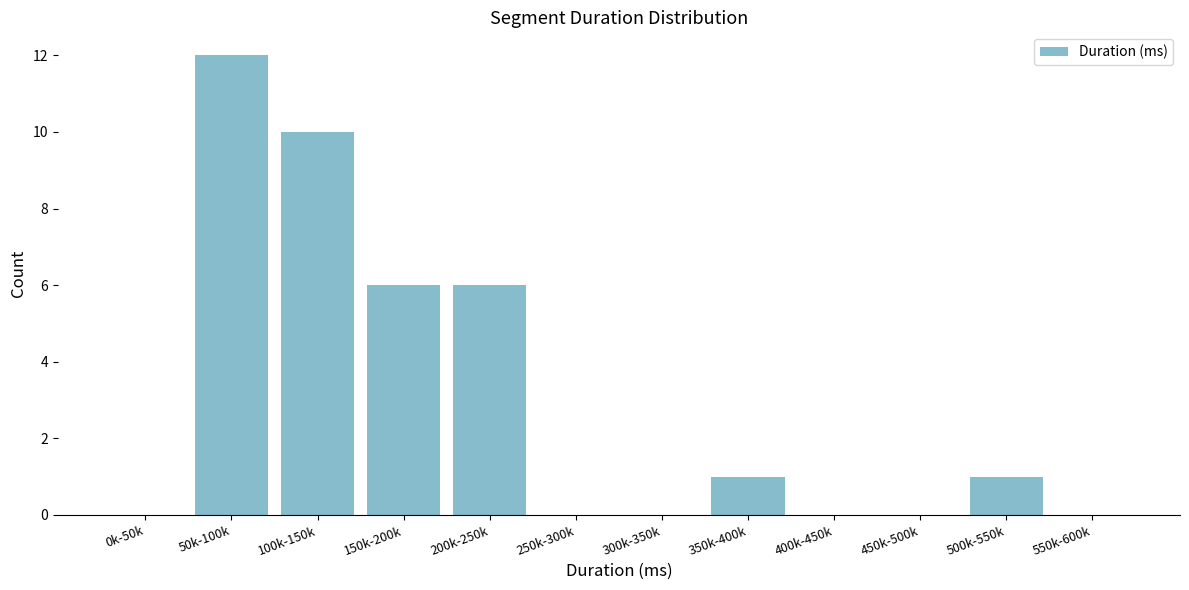

Reading left to right, what are all the values shown in this chart?

0k-50k=0	50k-100k=12	100k-150k=10	150k-200k=6	200k-250k=6	250k-300k=0	300k-350k=0	350k-400k=1	400k-450k=0	450k-500k=0	500k-550k=1	550k-600k=0